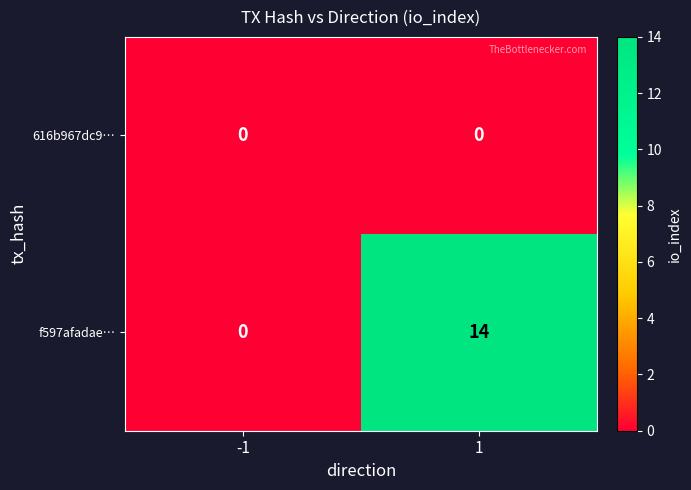

Which series has the largest range (max minus min)?

f597afadae…